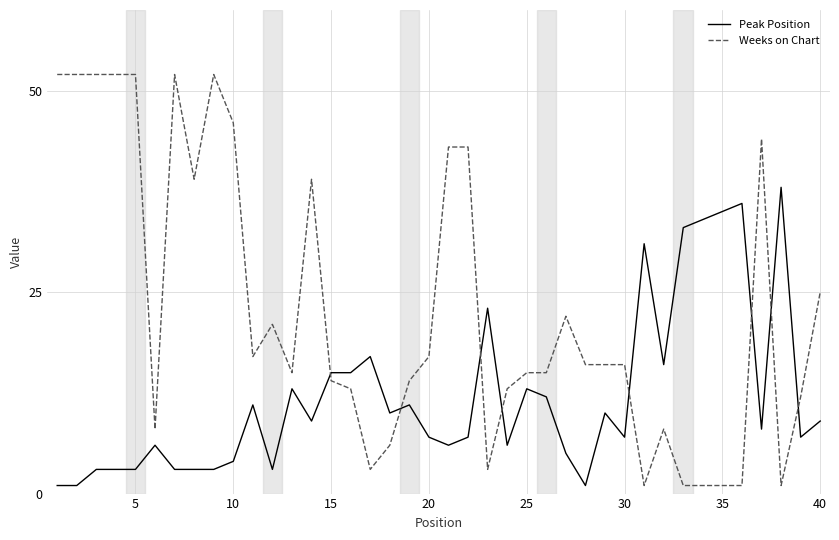

True or false: Weeks on Chart and Peak Position intersect in this chart.

True